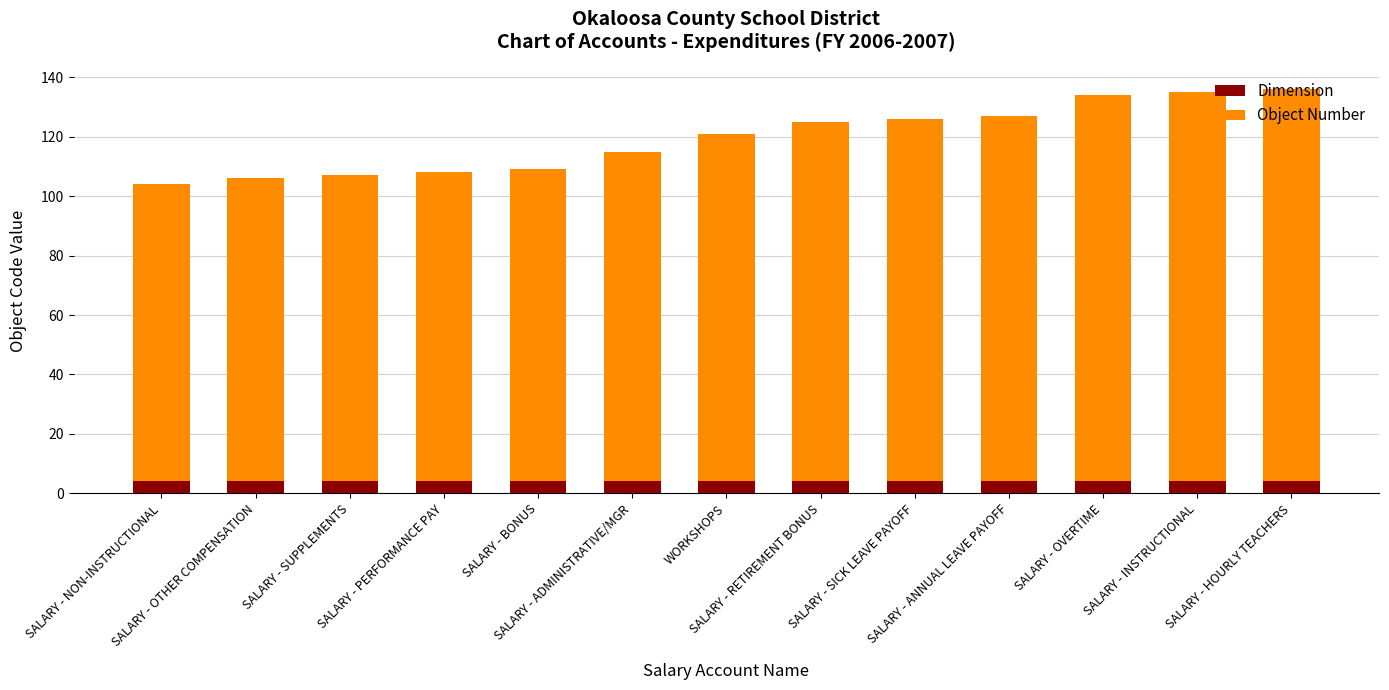

What are all the series names shown in the legend?

Dimension, Object Number